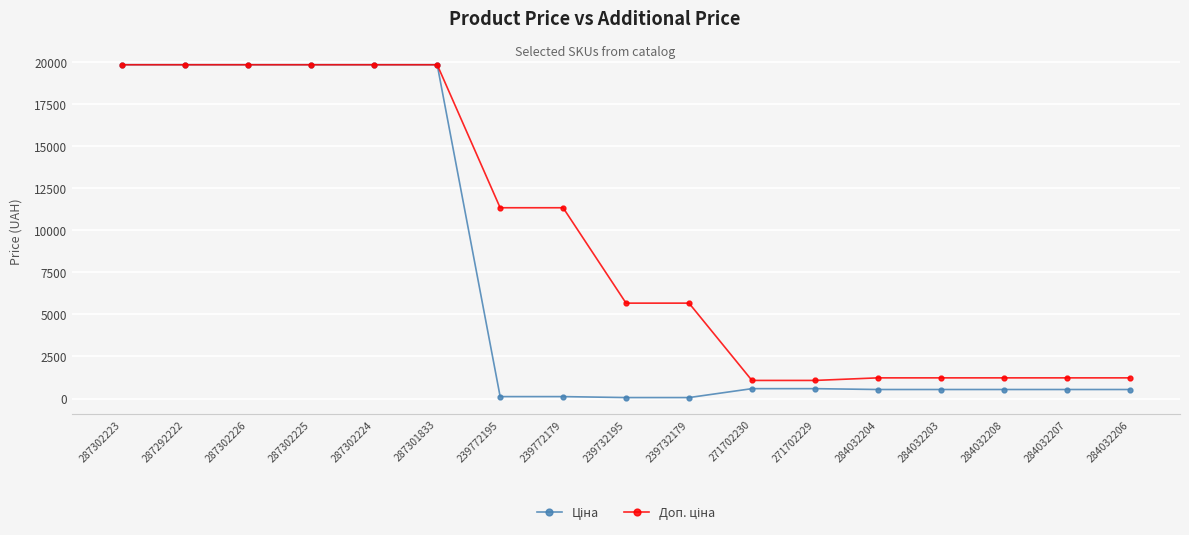

What is the label of the 11th point from the right?

239772195